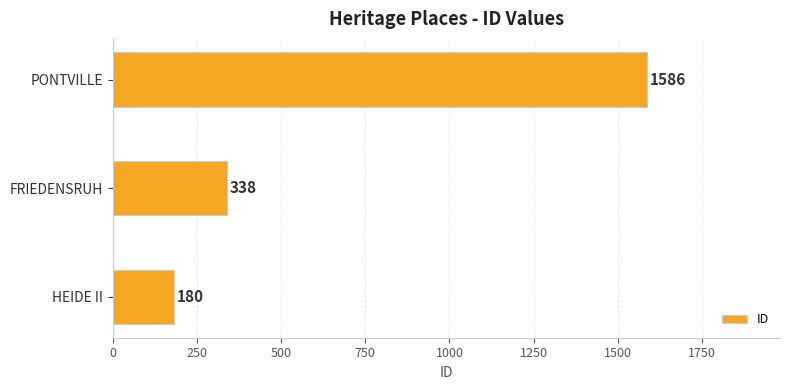

The value at PONTVILLE is 448. True or false?

False